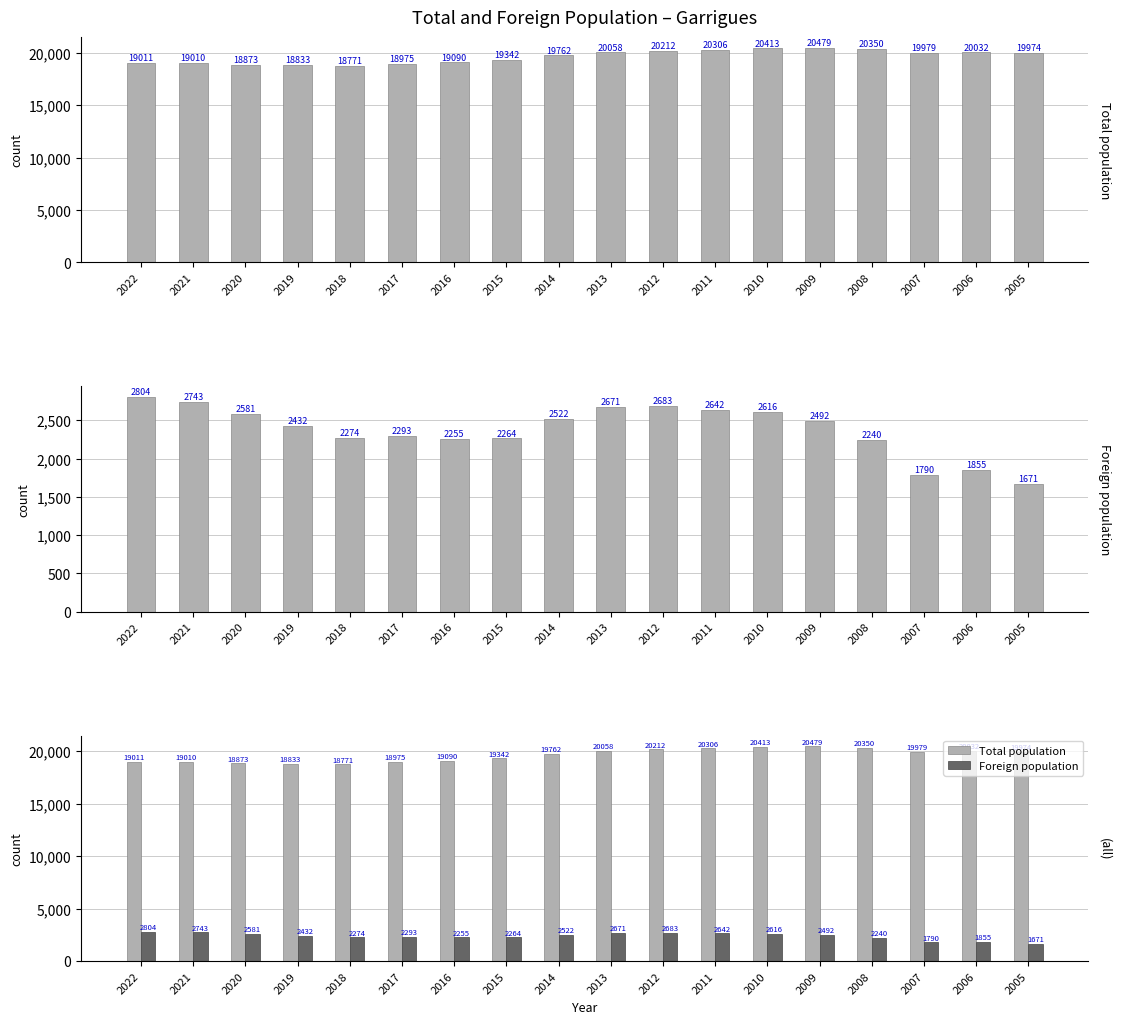

At which category is the sum across all series the highest?

2010